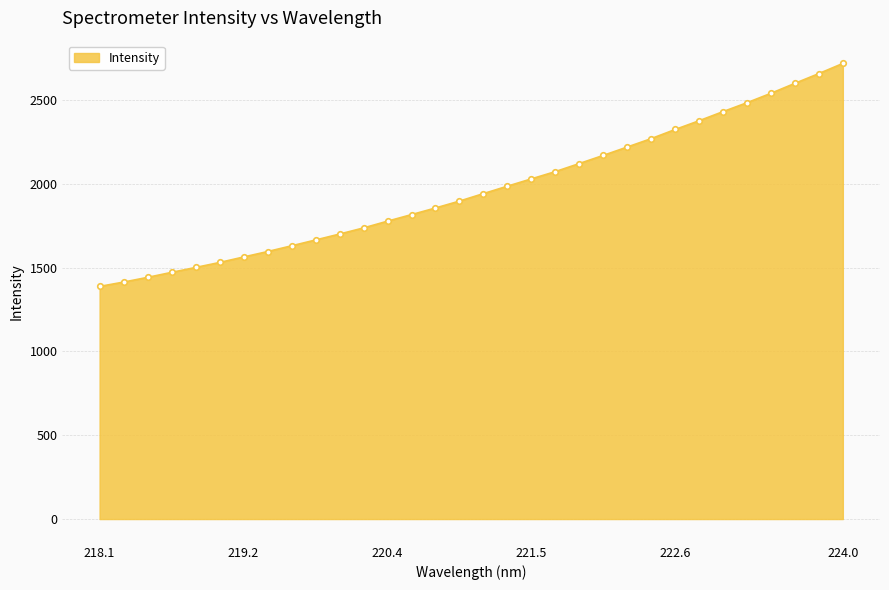

Reading left to right, extract all data points from this chart.

1388.3	1414.2	1442.3	1472.1	1501.4	1531.2	1564.0	1596.4	1630.7	1665.4	1700.8	1737.4	1777.8	1816.9	1856.5	1897.5	1942.3	1986.5	2030.2	2073.5	2121.7	2170.3	2220.2	2270.4	2324.9	2377.1	2431.6	2484.7	2540.9	2600.3	2658.7	2719.0